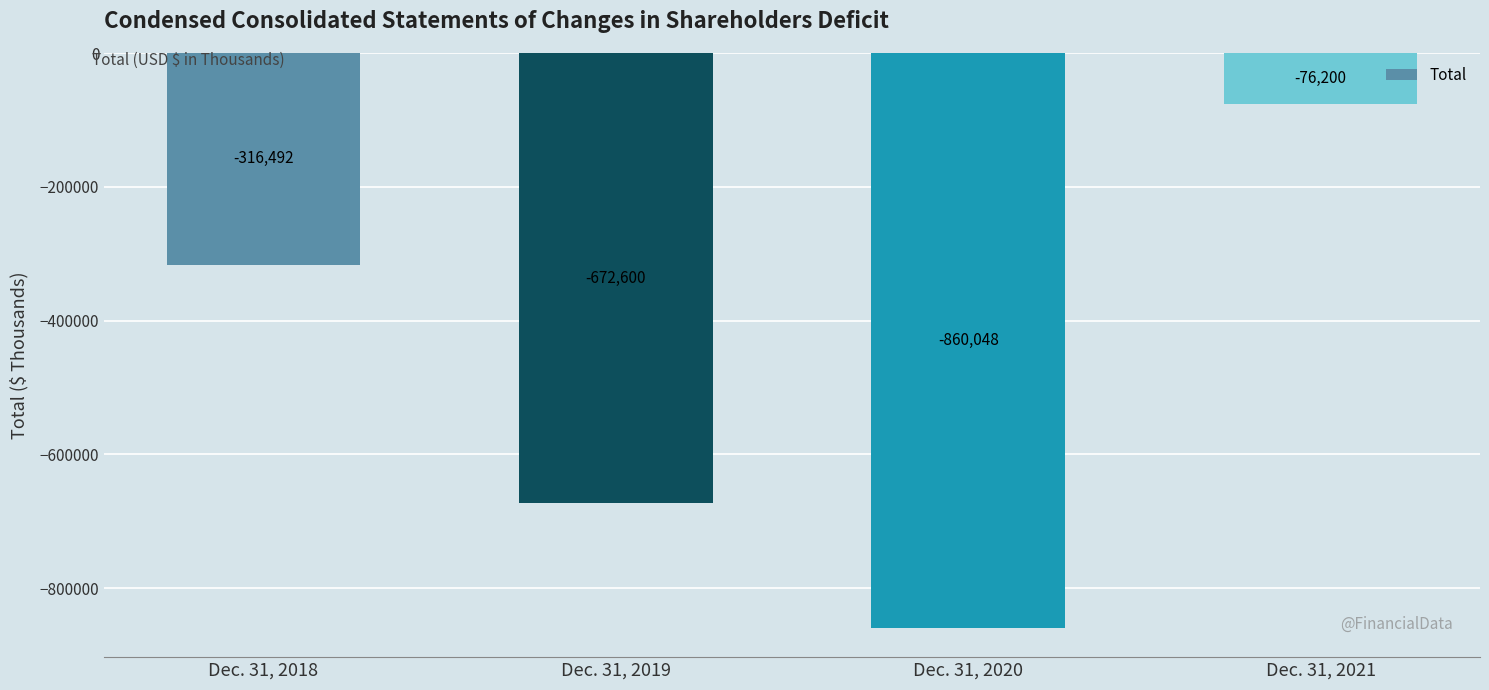

What is the sum of the values at Dec. 31, 2021 and Dec. 31, 2020?

-936248